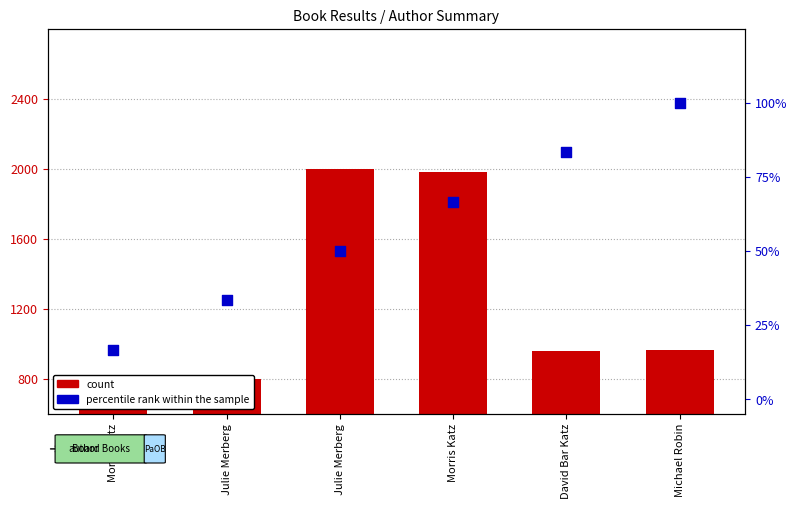

Which series contains the highest Y value?

count